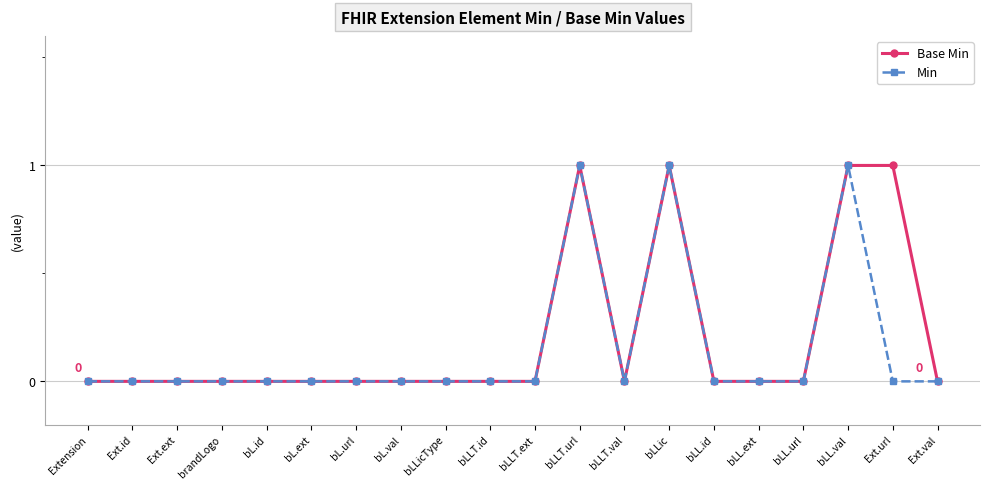

What position from the left is bL.ext?

6